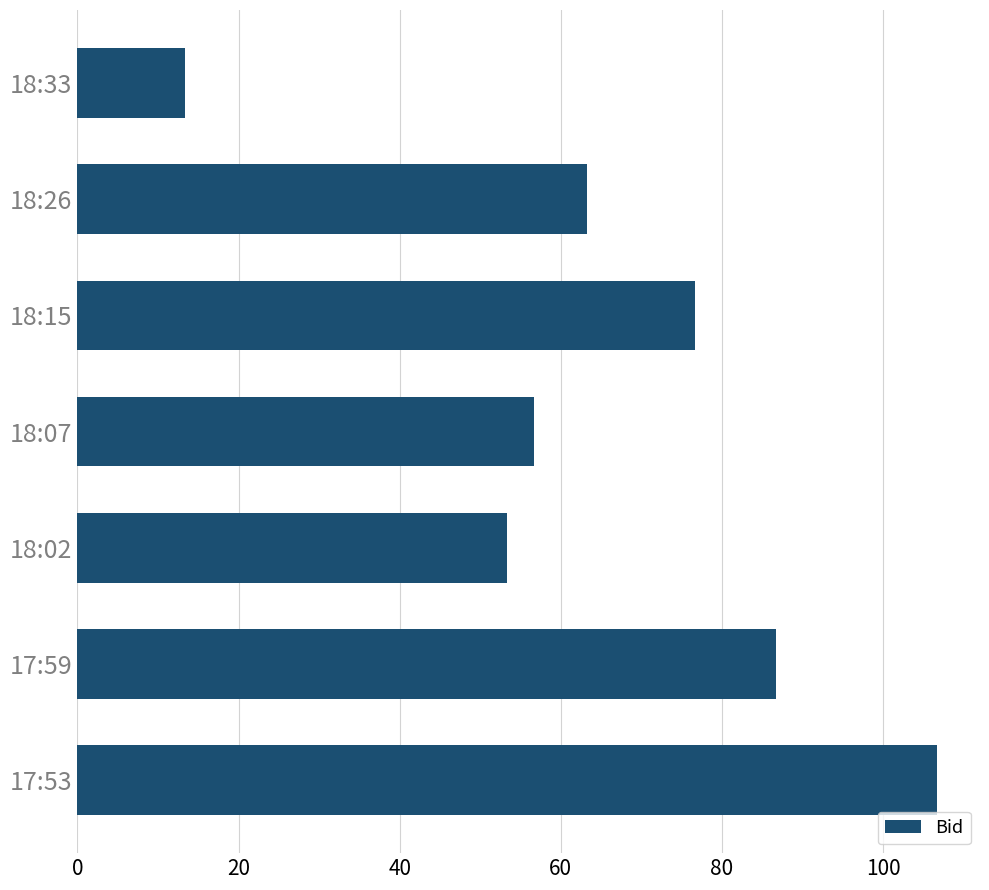

What is the sum of all values?

456.7